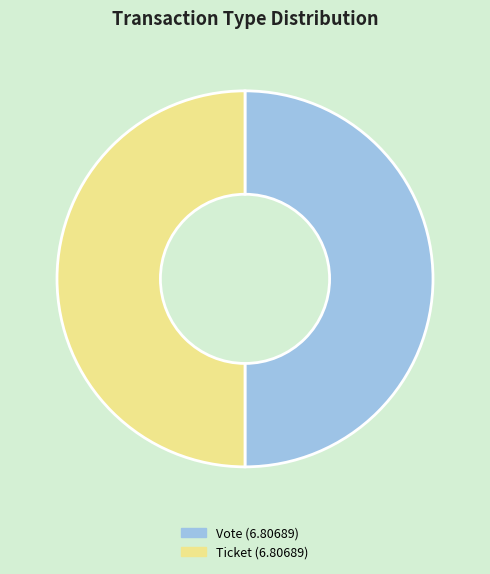

How many segments does this pie chart have?

2